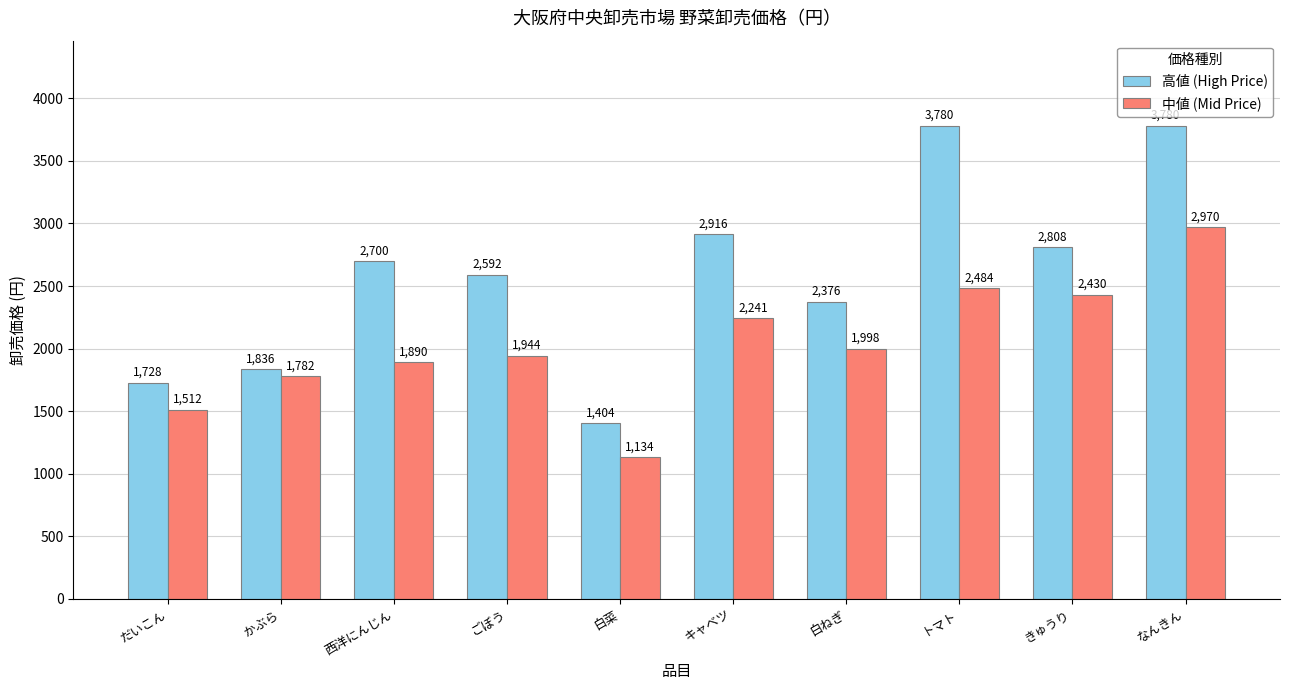

What is the difference between the second highest and second lowest values in the 中値 (Mid Price) series?

972